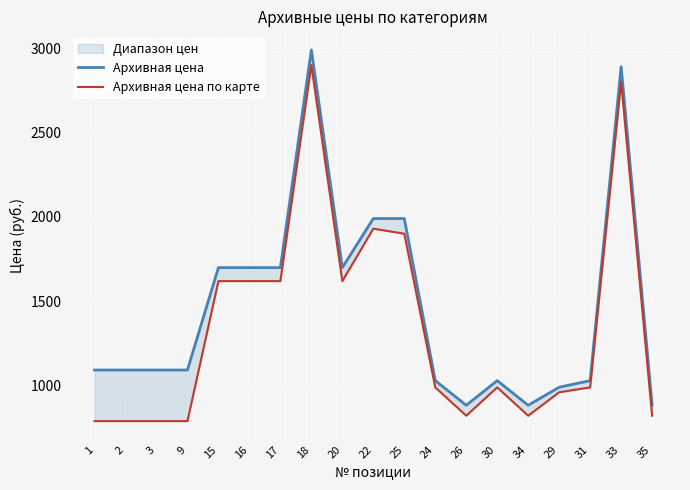

Where is the first local minimum for Архивная цена?

20